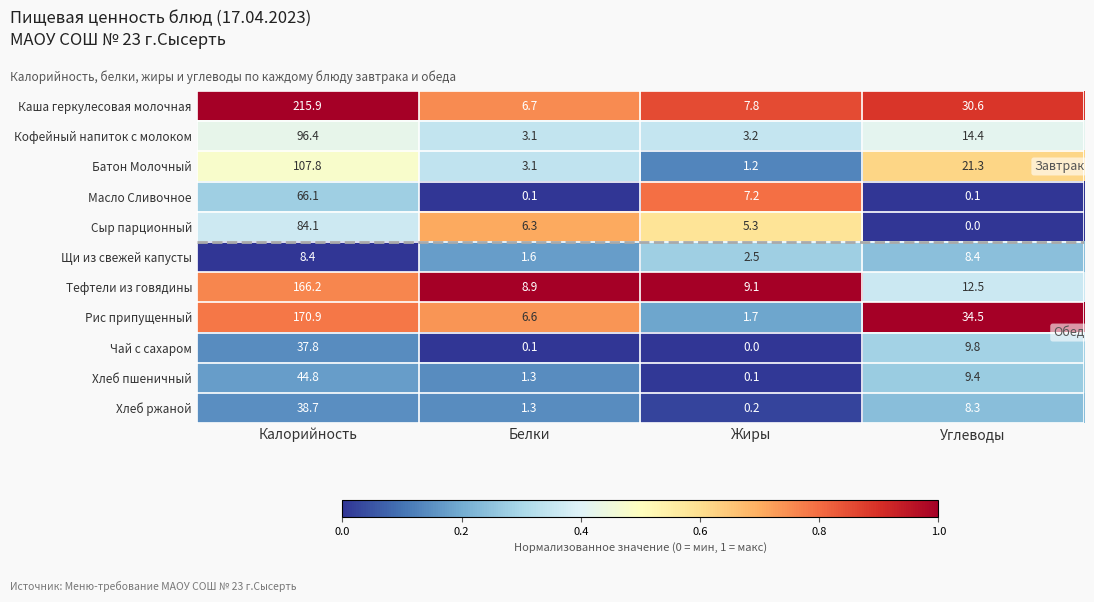

At which category is the sum across all series the highest?

Калорийность